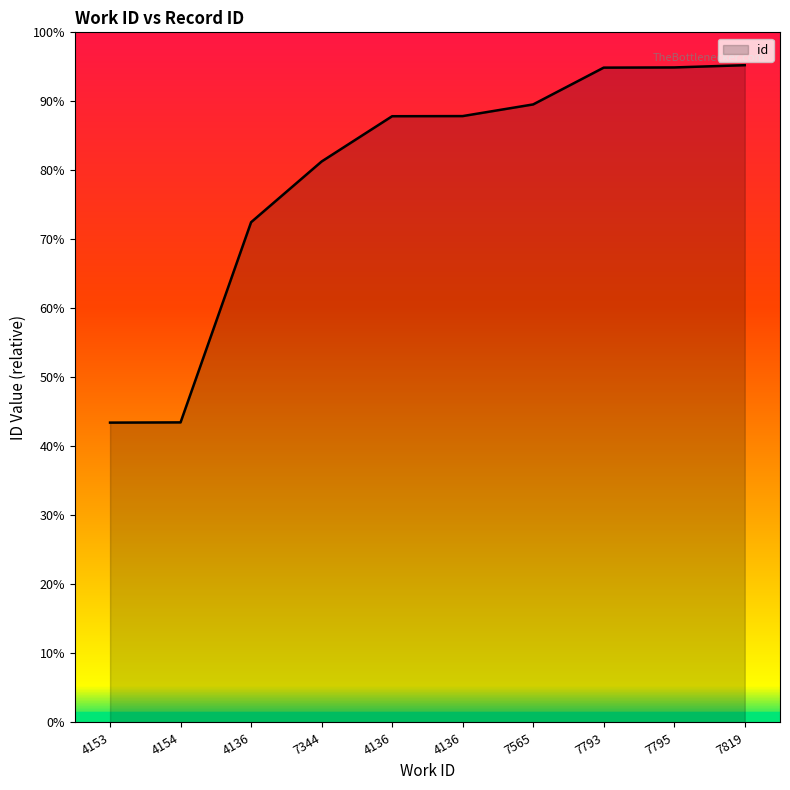

Which has a higher value, 7793 or 7819?

7819